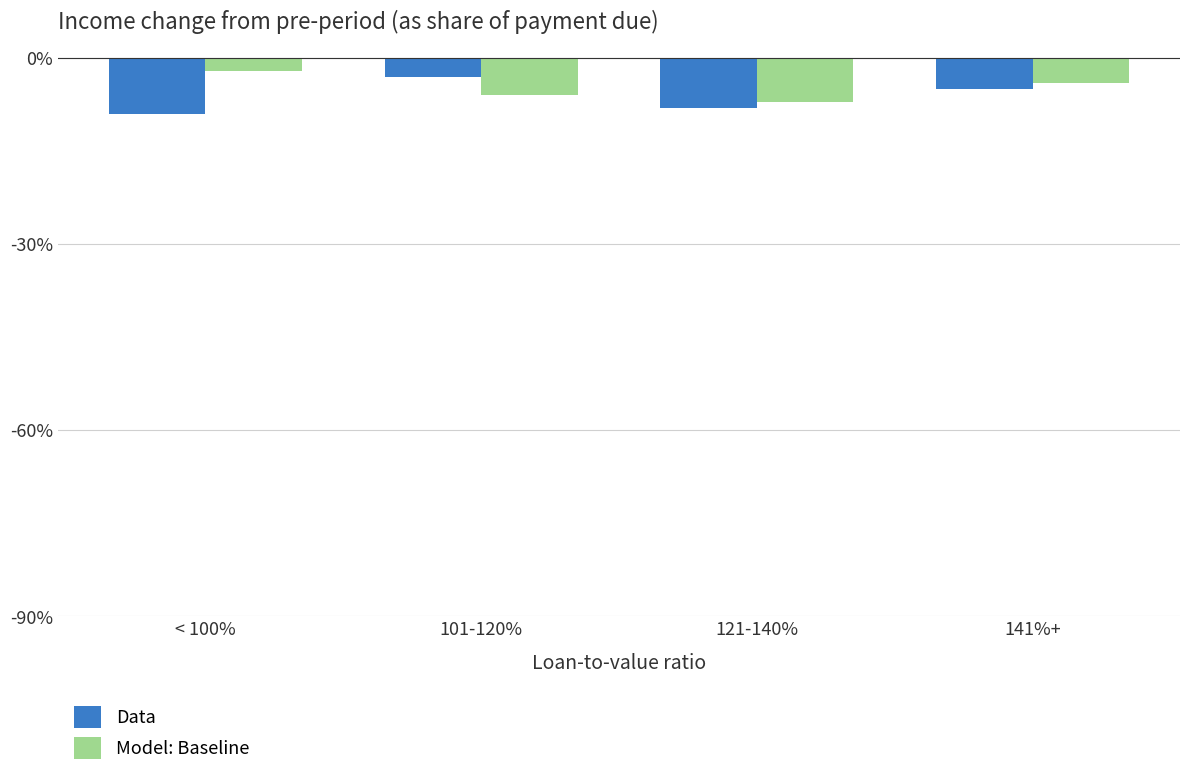

What position from the right is 121-140%?

2